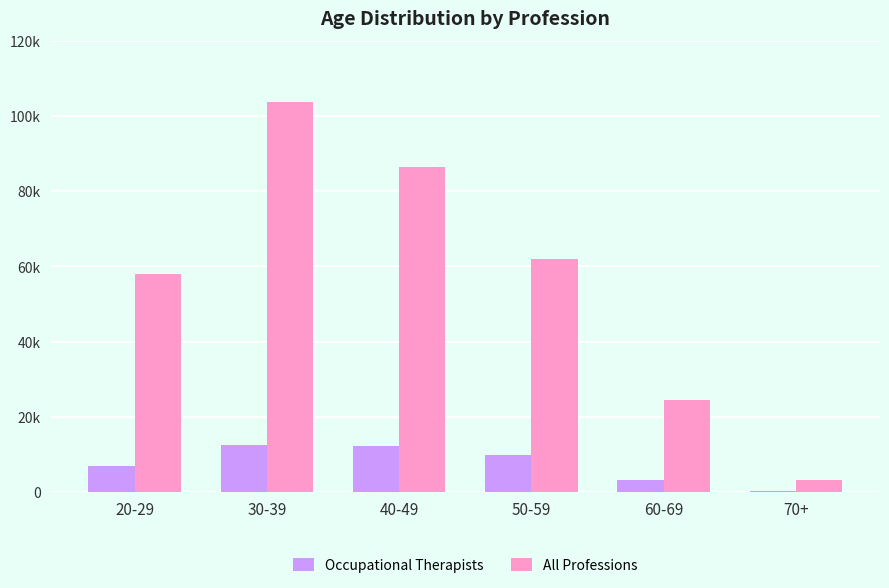

List the series in order of their peak value, highest first.

All Professions, Occupational Therapists